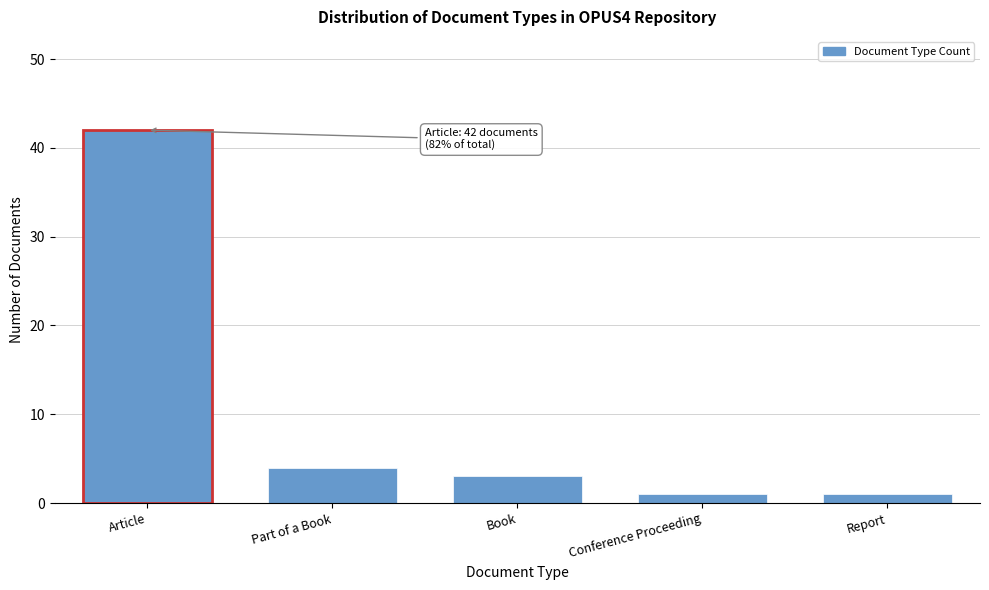

Reading right to left, list all the values displayed in this chart.

1	1	3	4	42